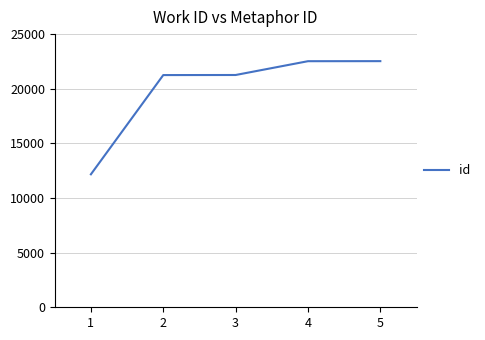

What is the approximate value at 5?

22526